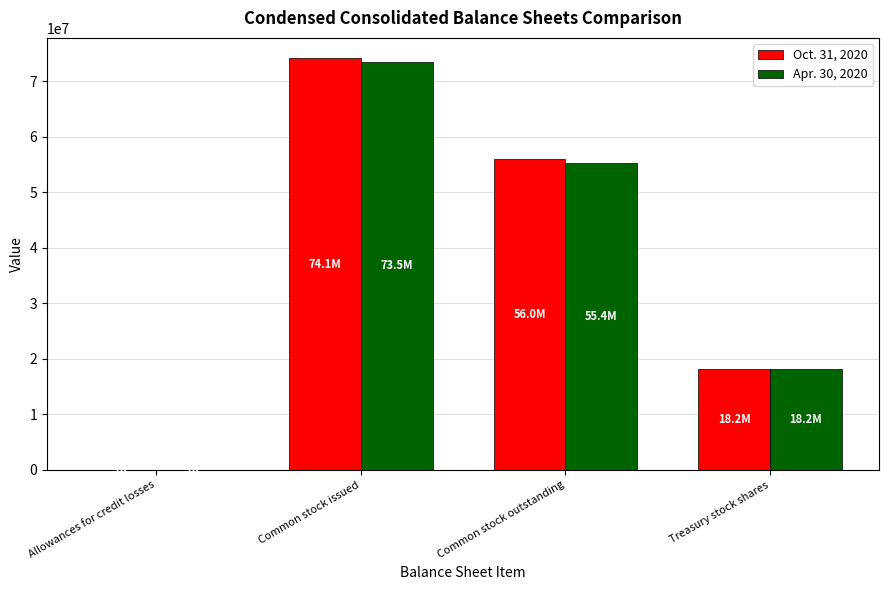

Which category has the highest value across all series?

Common stock issued